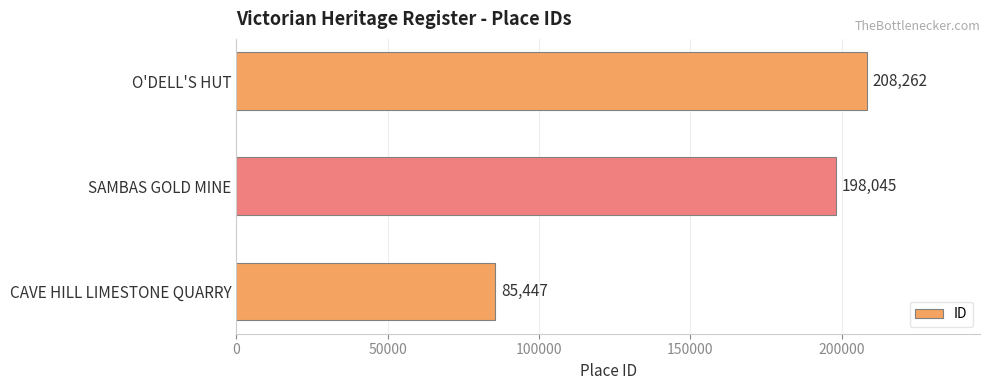

What is the greatest value displayed?

208262